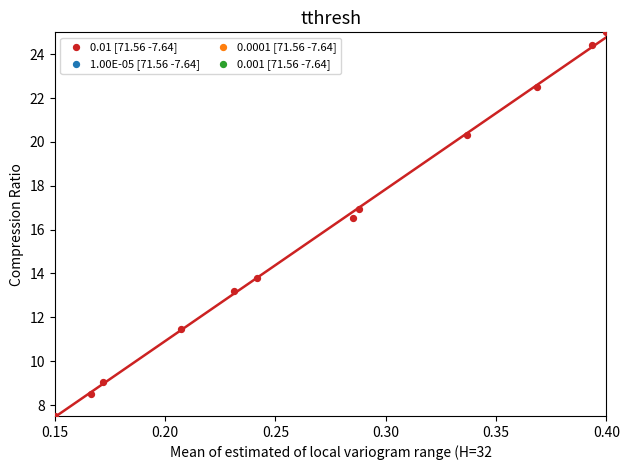

What is the average X value?

0.3